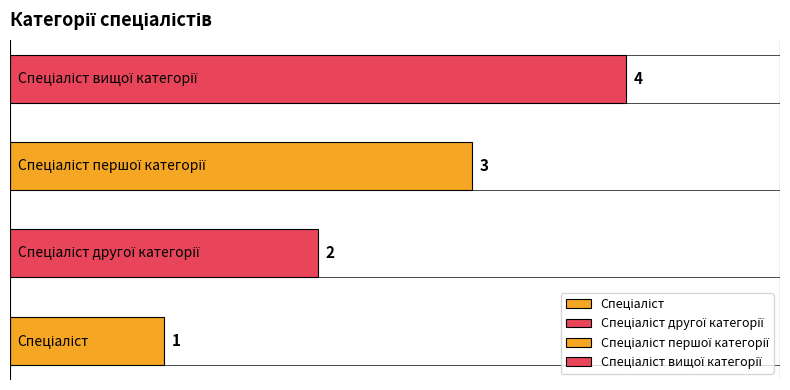

Reading left to right, extract all data points from this chart.

1	2	3	4